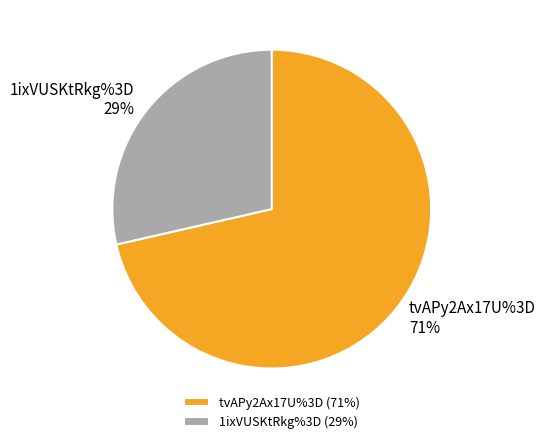

How many slices are in this pie chart?

2